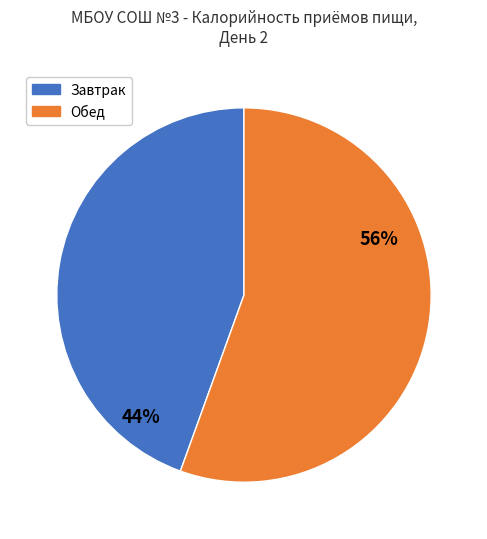

To the nearest percent, what is the average slice percentage?

50%